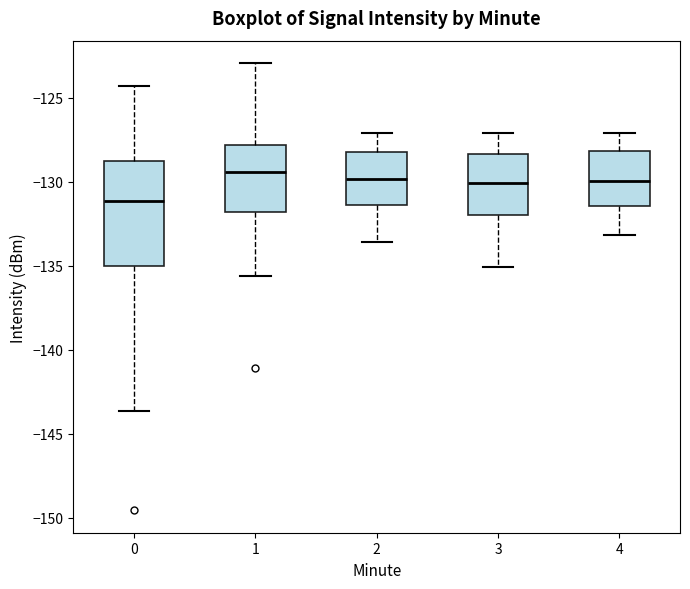

Reading left to right, read every box against the y-axis: the position of its median line, the range the box covers, and the ends of its whiskers. The values are not printed on the chart, so give them approximately, as read against the axis.

0: median -131.0, box -135.0 to -129.0, whiskers -143.5 to -124.5
1: median -129.5, box -132.0 to -128.0, whiskers -135.5 to -123.0
2: median -130.0, box -131.5 to -128.0, whiskers -133.5 to -127.0
3: median -130.0, box -132.0 to -128.5, whiskers -135.0 to -127.0
4: median -130.0, box -131.5 to -128.0, whiskers -133.0 to -127.0